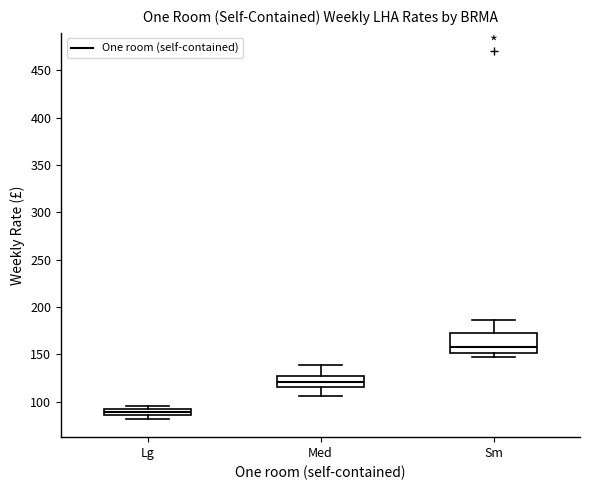

Which box is the tallest, from its lower edge to its upper edge?

Sm